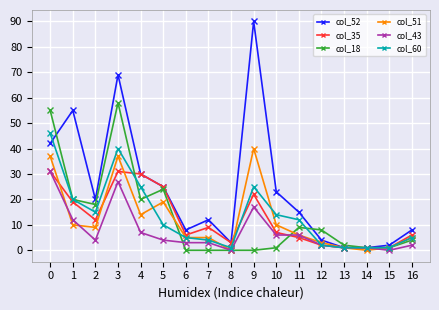

What is the sum of all col_52 values?

408